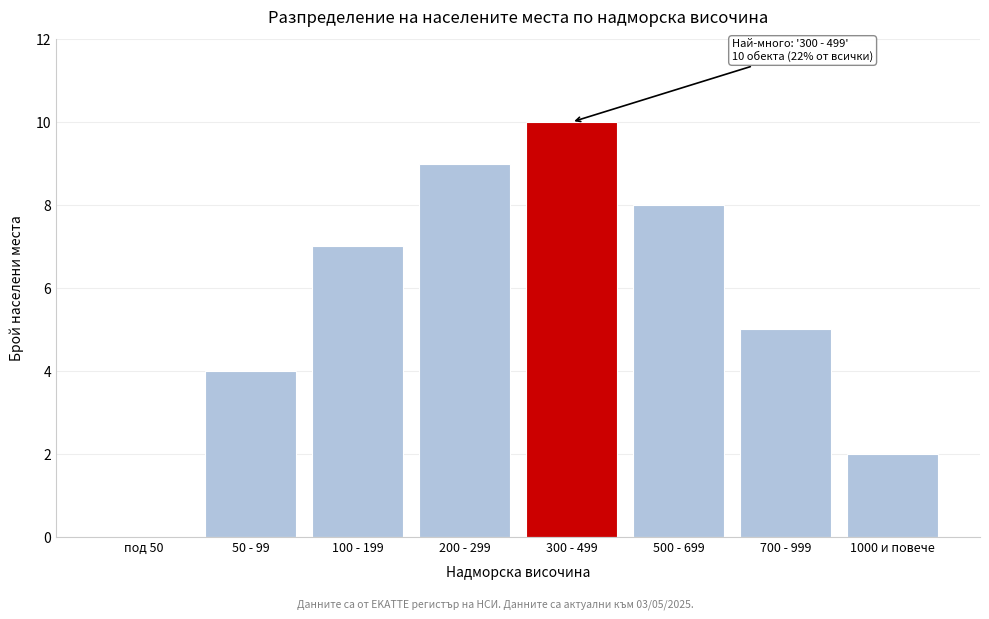

Reading left to right, list all the values displayed in this chart.

под 50=0	50 - 99=4	100 - 199=7	200 - 299=9	300 - 499=10	500 - 699=8	700 - 999=5	1000 и повече=2